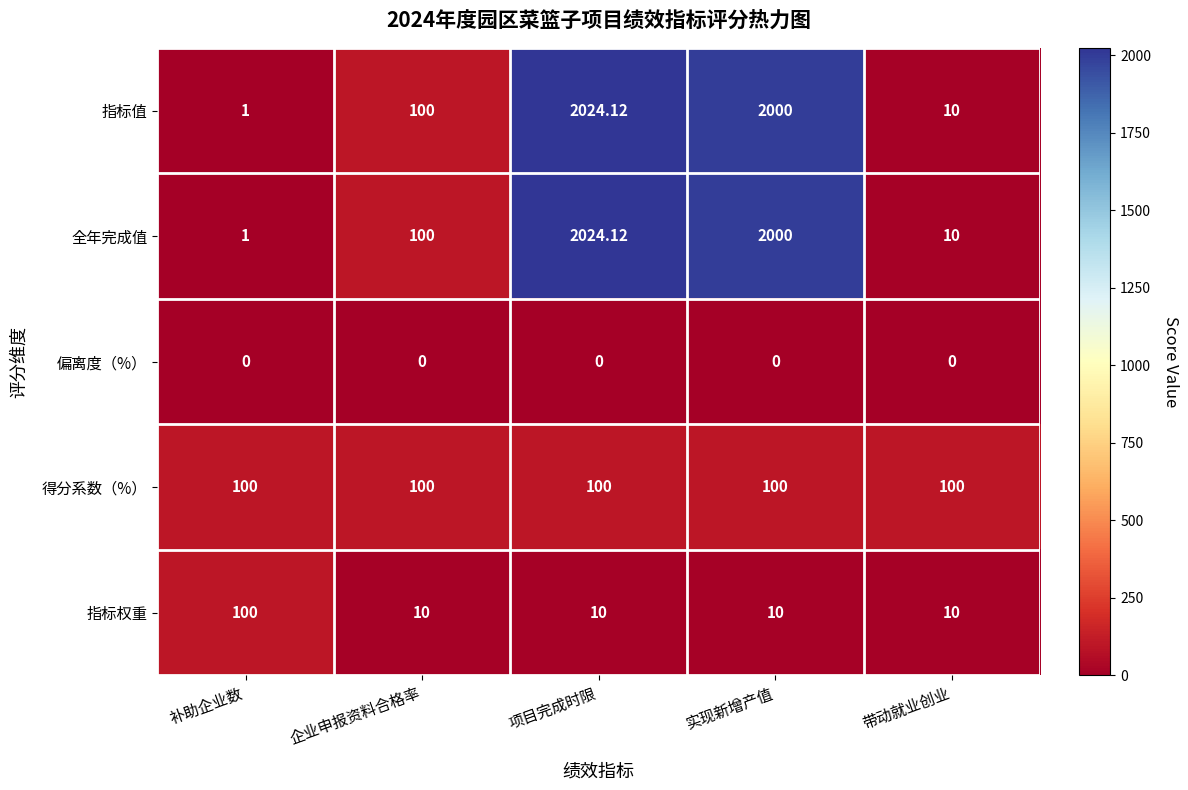

What is the total value across all series at 补助企业数?

202.0